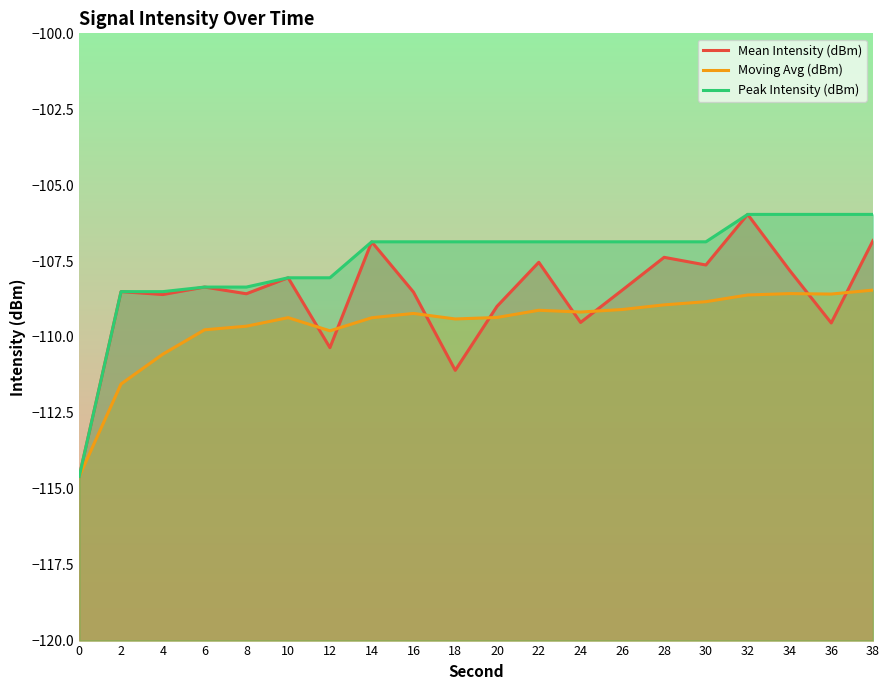

How many data points in Peak Intensity (dBm) are above -106?

4